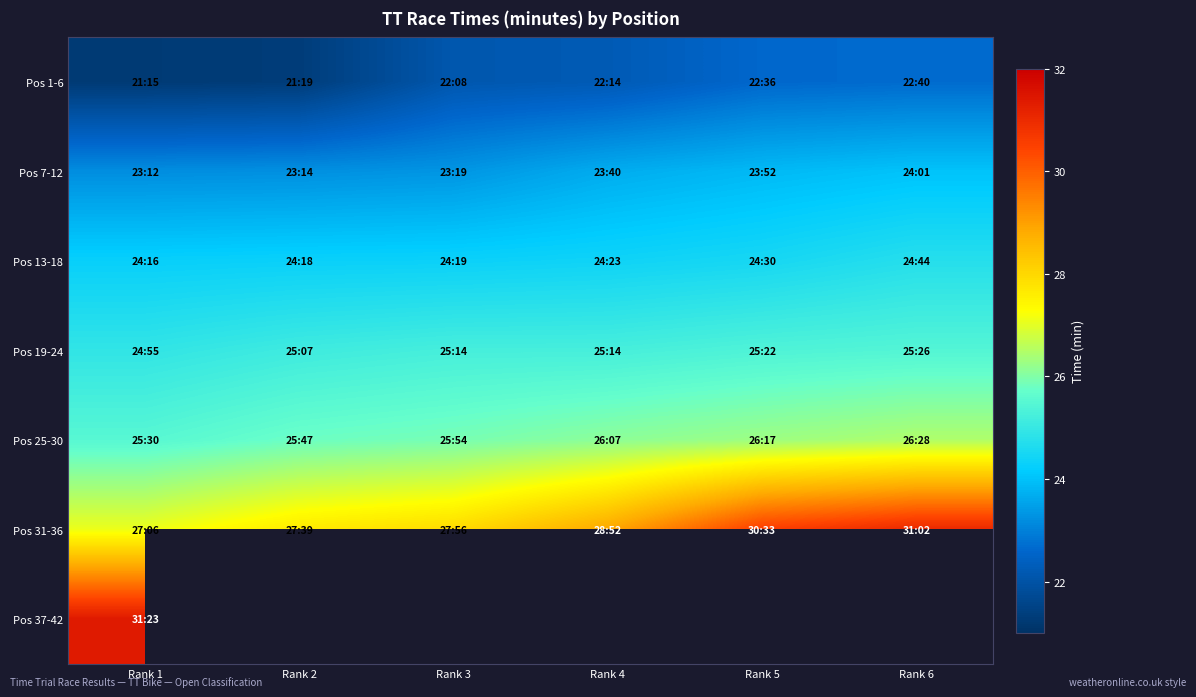

List the series in order of their peak value, lowest first.

Pos 1-6, Pos 7-12, Pos 13-18, Pos 19-24, Pos 25-30, Pos 31-36, Pos 37-42